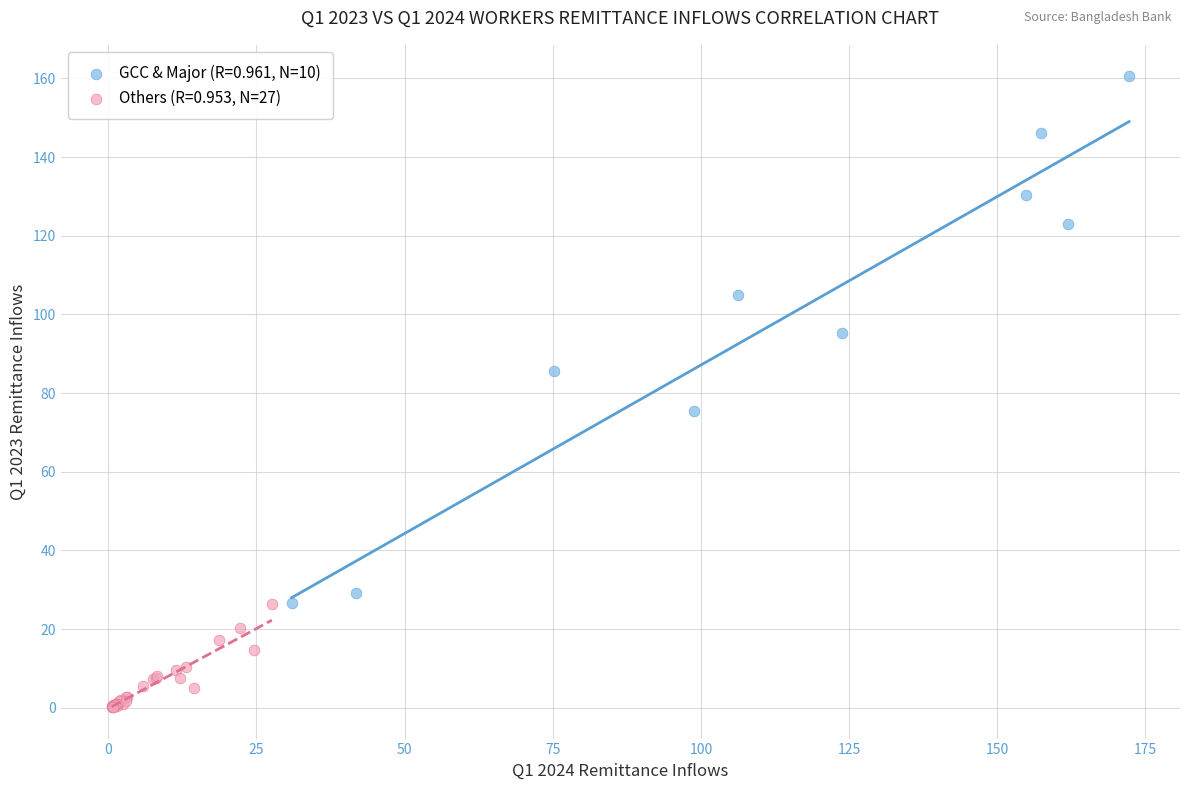

What are all the series names shown in the legend?

GCC & Major (R=0.961, N=10), Others (R=0.953, N=27)